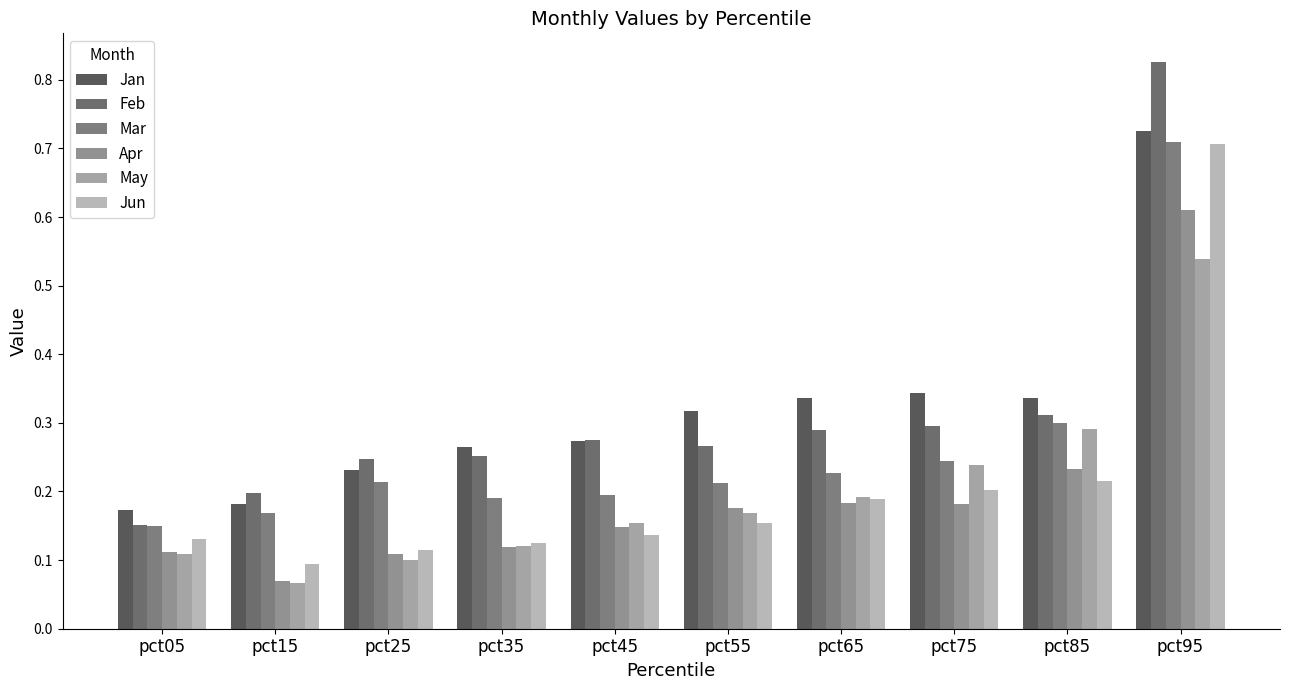

At pct45, list the series in order from largest to smallest.

Feb, Jan, Mar, May, Apr, Jun